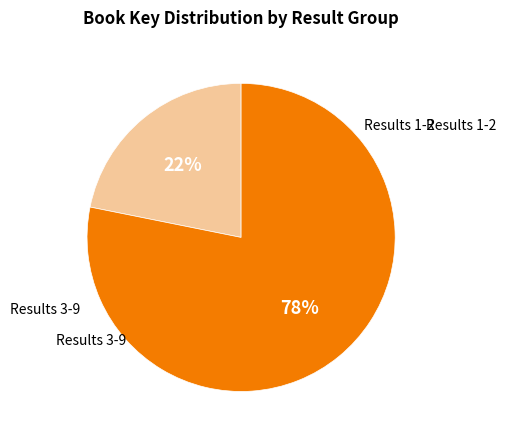

How many slices are in this pie chart?

2